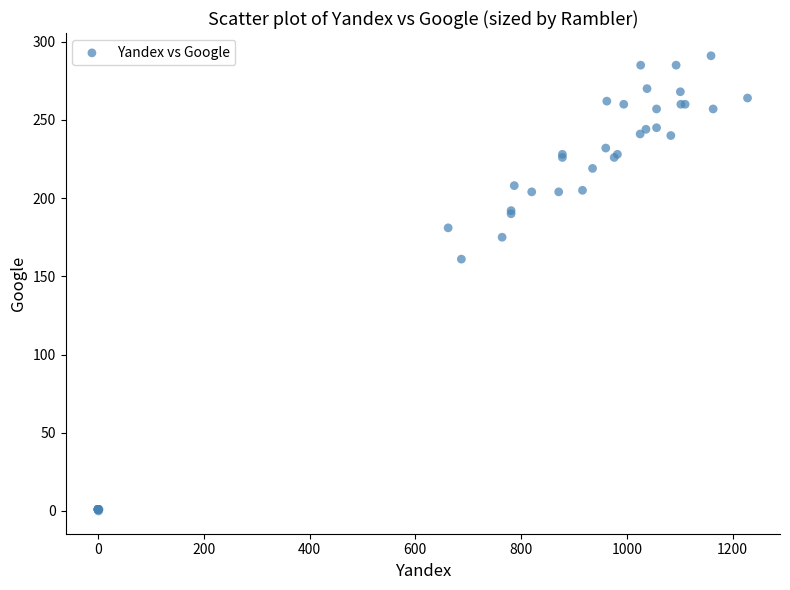

What Y value in the scatter plot is closest to 145?

161